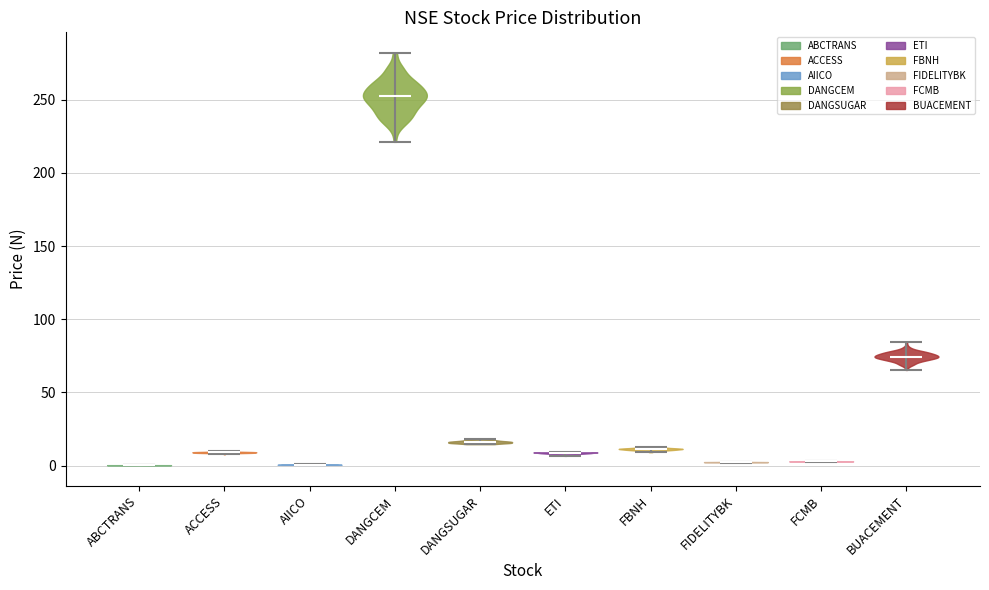

Reading left to right, read every violin against the y-axis: where its median line is, and the lowest and highest points it reaches. The values are not printed on the chart, so give them approximately, as read against the axis.

ABCTRANS: median line 0, lowest point 0, highest point 0
ACCESS: median line 10, lowest point 10, highest point 10
AIICO: median line 0, lowest point 0, highest point 0
DANGCEM: median line 250, lowest point 220, highest point 280
DANGSUGAR: median line 15, lowest point 15, highest point 20
ETI: median line 10, lowest point 5, highest point 10
FBNH: median line 10, lowest point 10, highest point 15
FIDELITYBK: median line 0, lowest point 0, highest point 5
FCMB: median line 5, lowest point 5, highest point 5
BUACEMENT: median line 75, lowest point 65, highest point 85